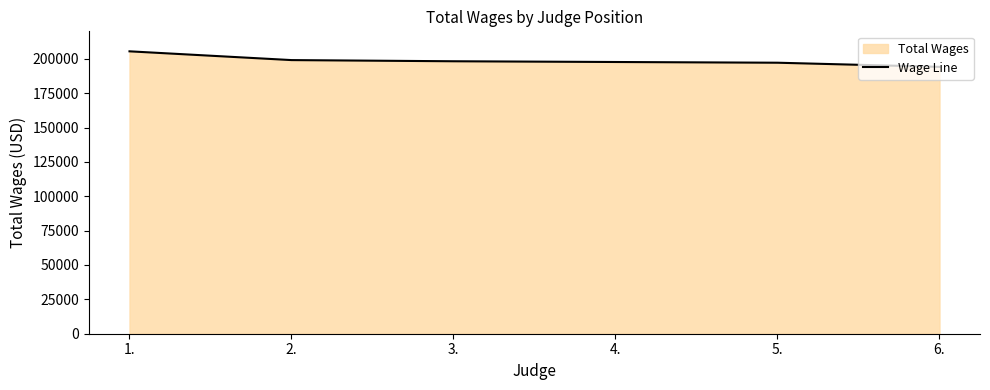

Rank the categories by value from lowest to highest.

6., 5., 4., 3., 2., 1.